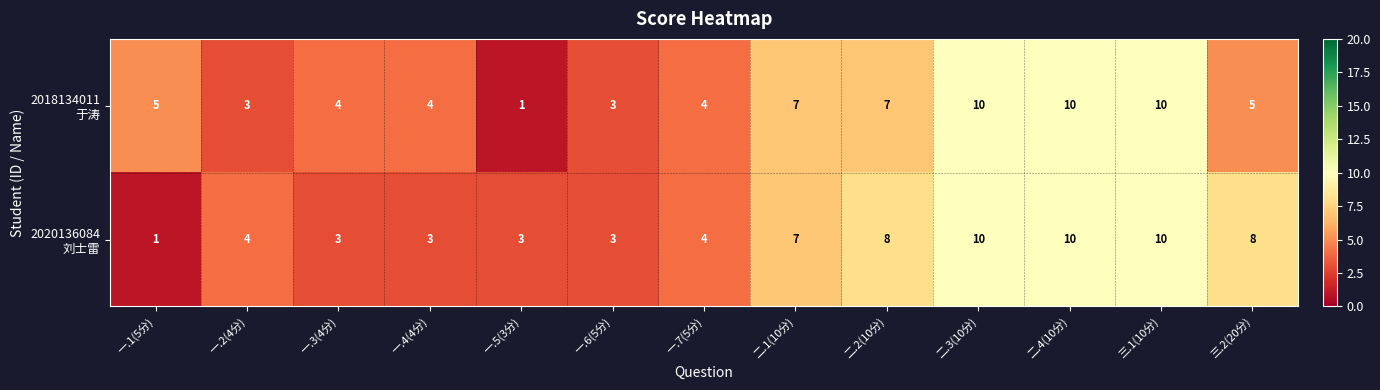

What is the total value across all series at 三.2(20分)?

13